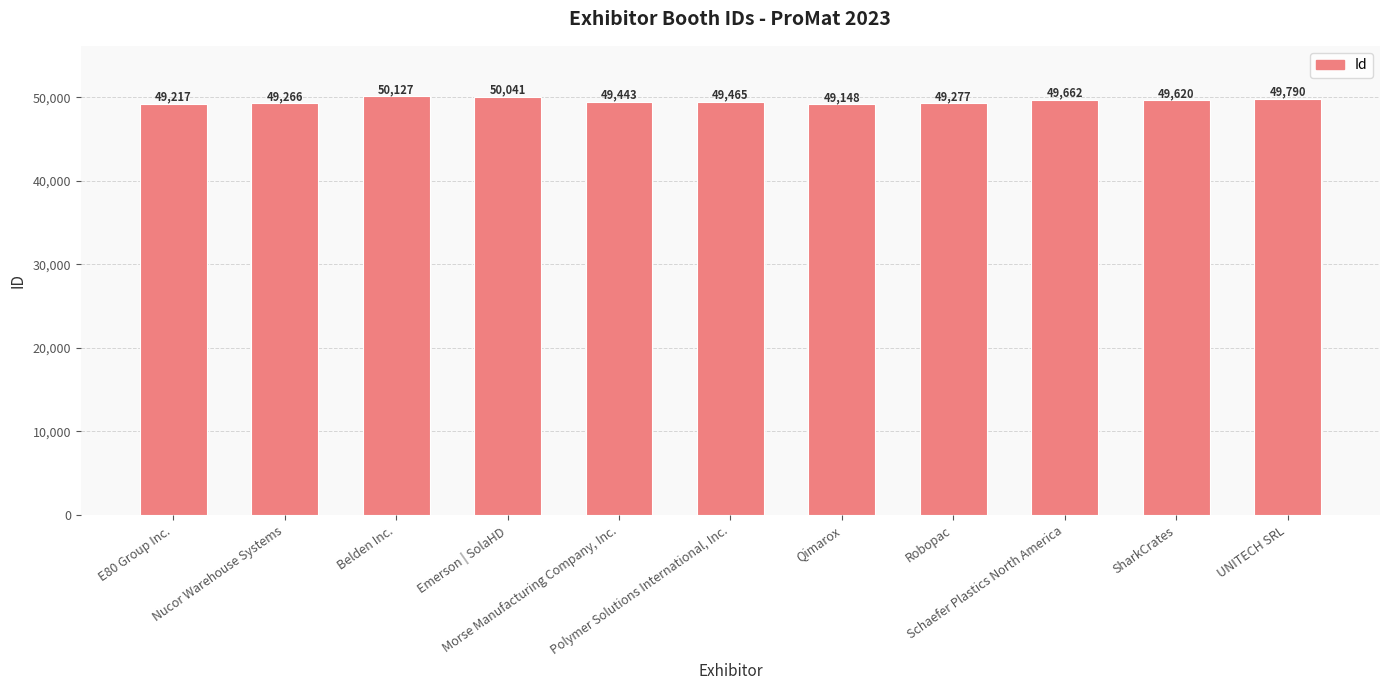

What is the change in value from Schaefer Plastics North America to SharkCrates?

-42